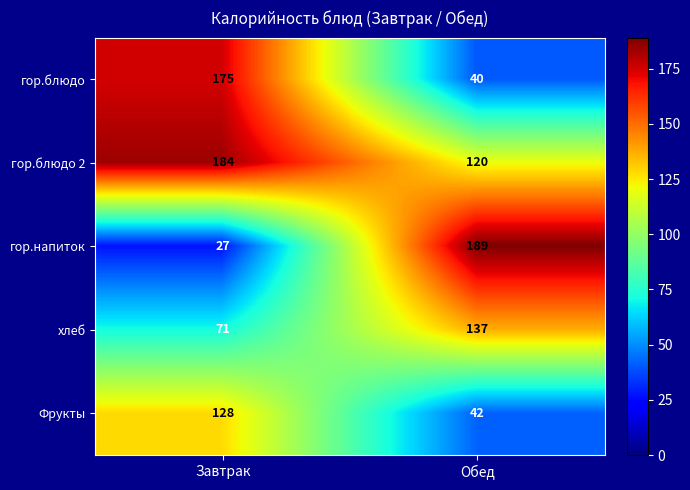

What is the sum of all хлеб values?

208